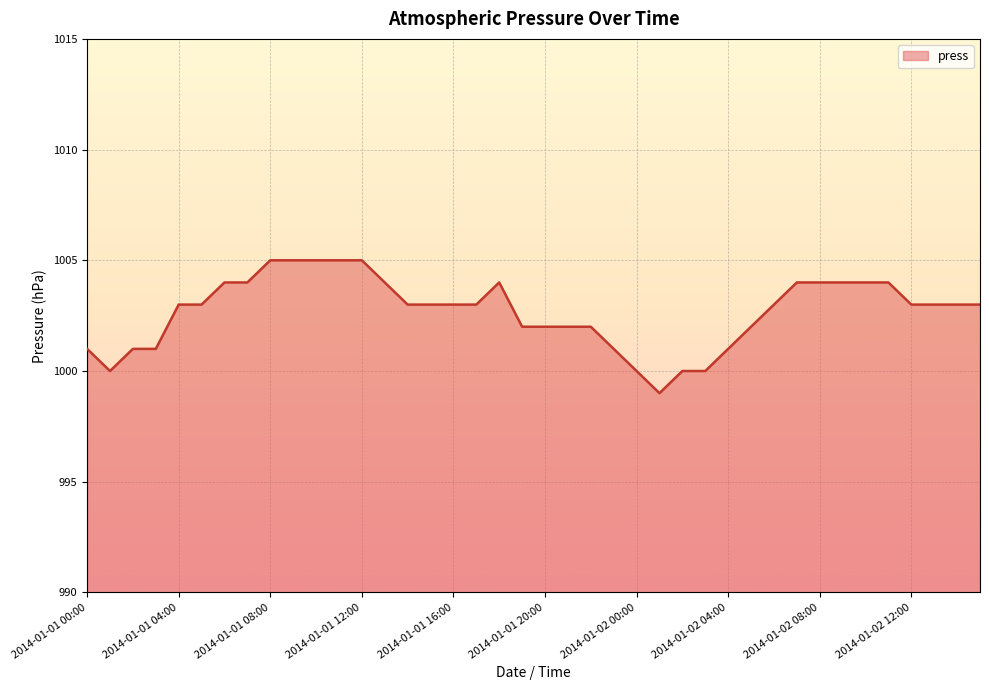

Count the values in the range 1002 to 1004.

25